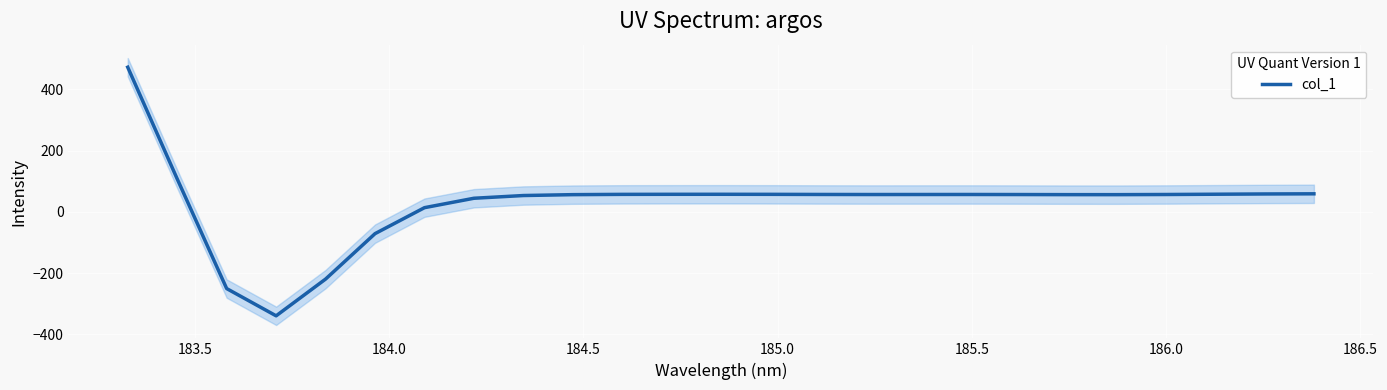

True or false: the data has more than 1 interior local peaks.

True